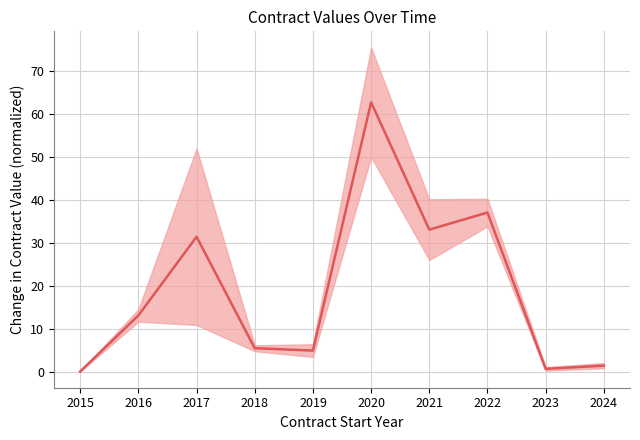

What is the sum of all values?

189.5